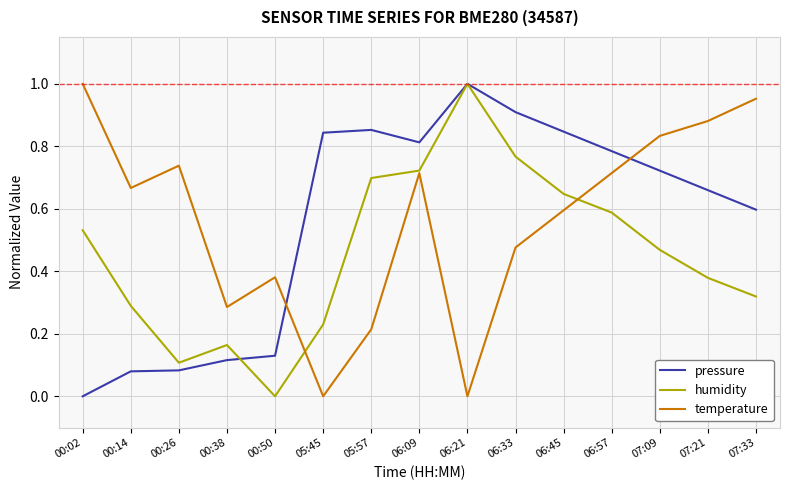

At which label is humidity closest to 0?

00:50